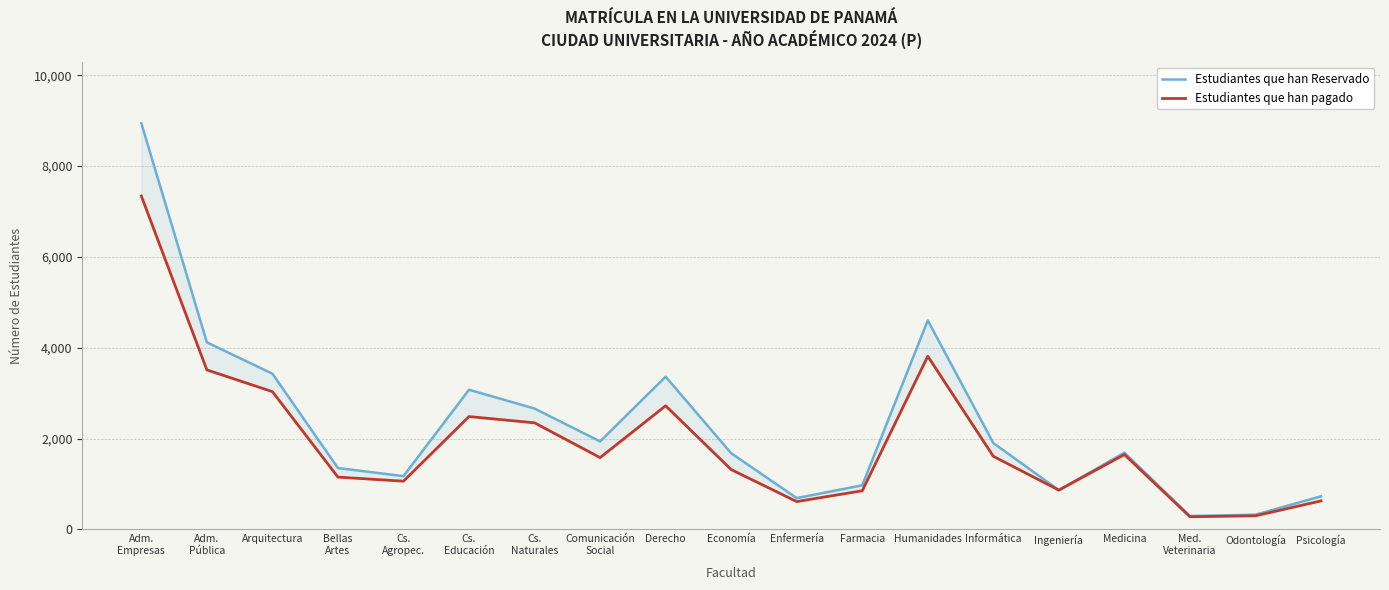

True or false: Estudiantes que han Reservado has more than 0 interior local peaks.

True